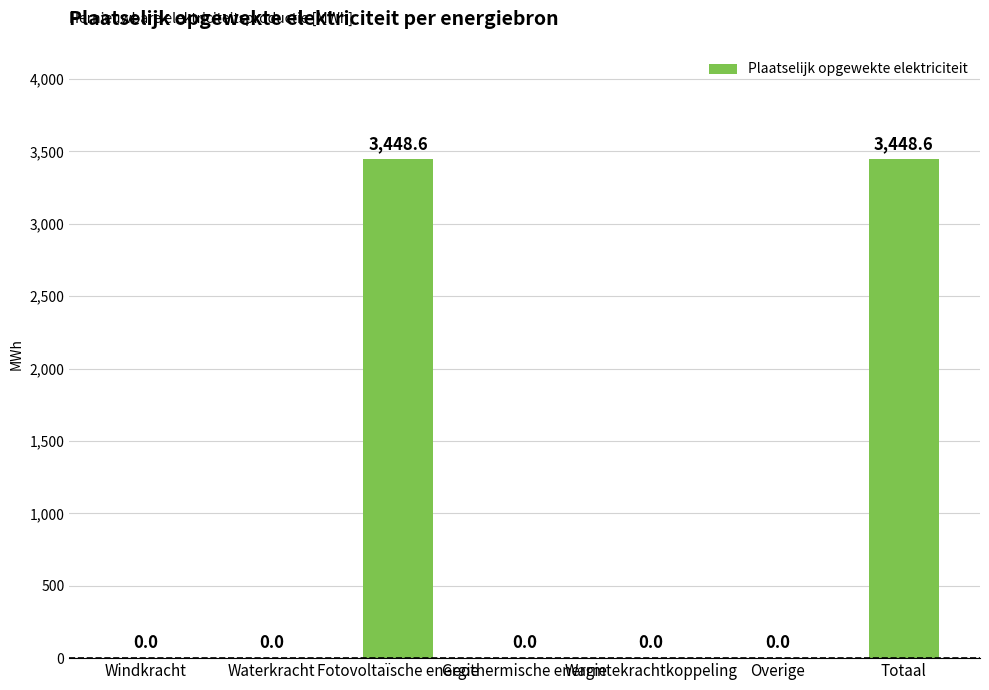

Reading right to left, extract all data points from this chart.

3448.6	0.0	0.0	0.0	3448.6	0.0	0.0